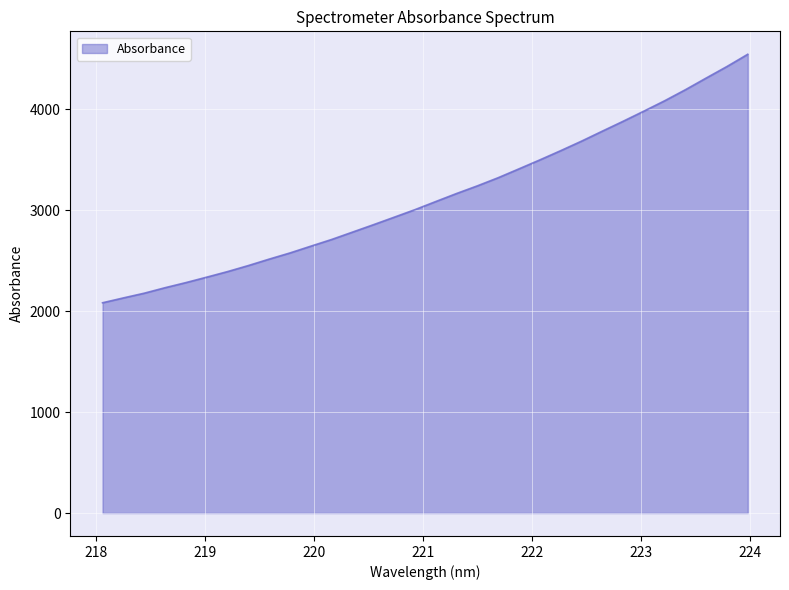

What is the minimum value shown in the chart?

2084.0